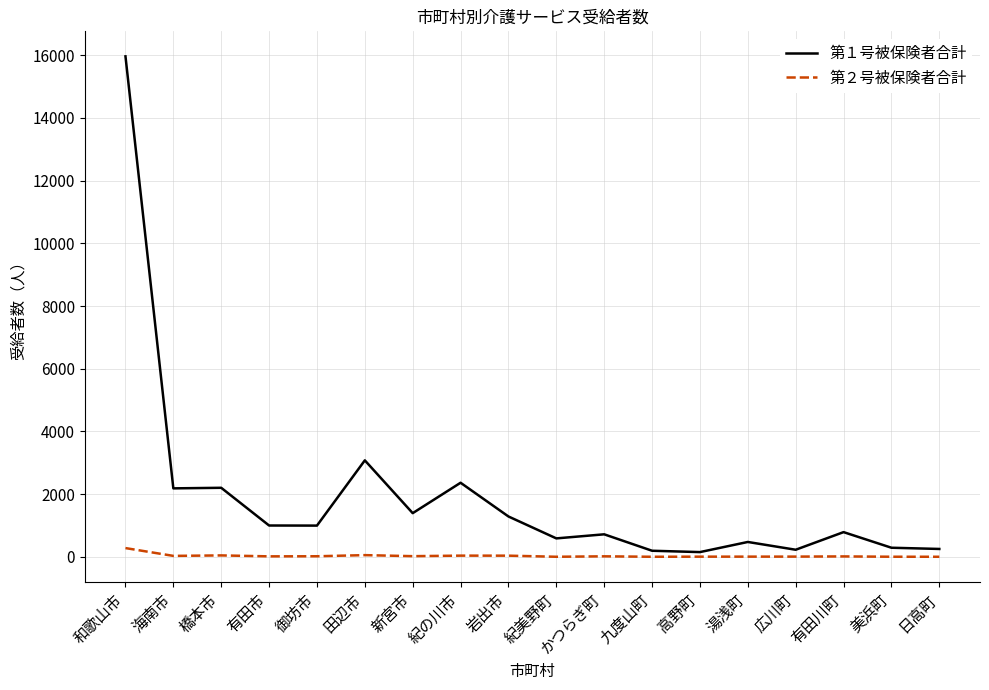

The value of 第１号被保険者合計 at 湯浅町 is 475. True or false?

True